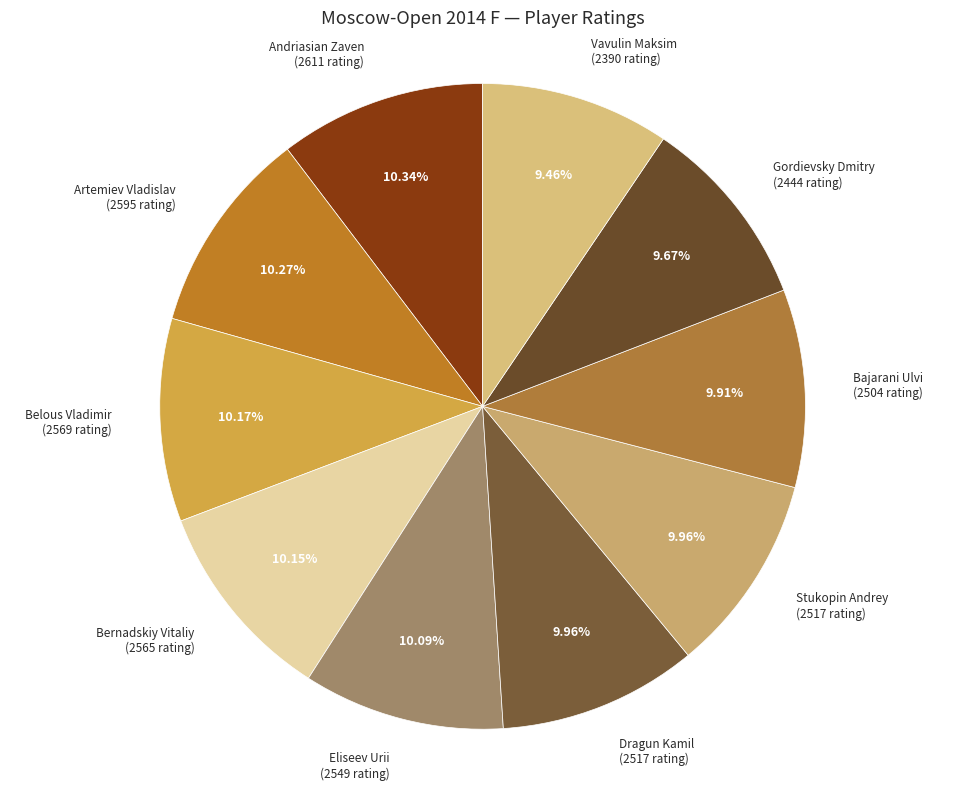

To the nearest percent, what is the difference between the largest and smallest slice percentages?

1%